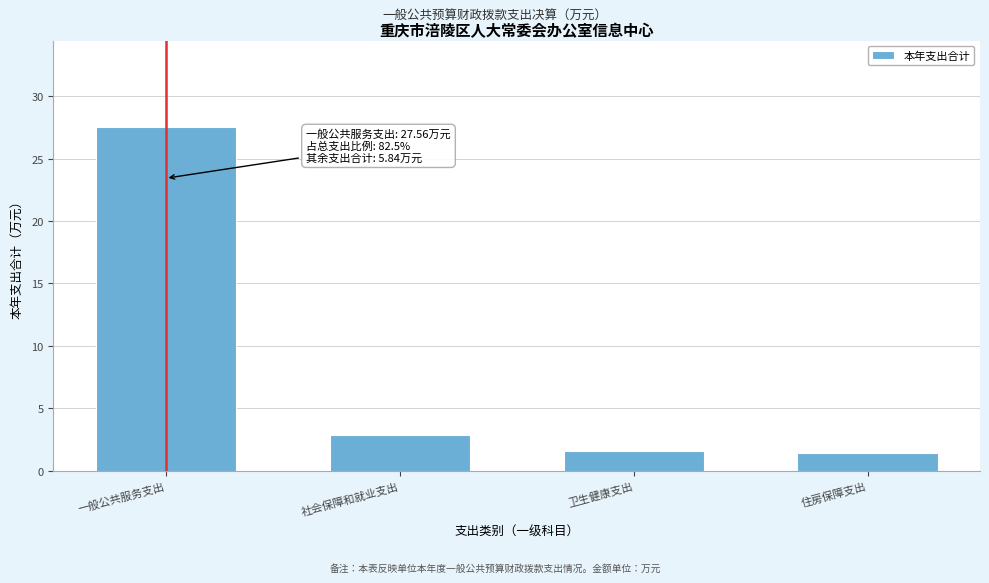

What is the difference between the maximum and second lowest values?

26.0